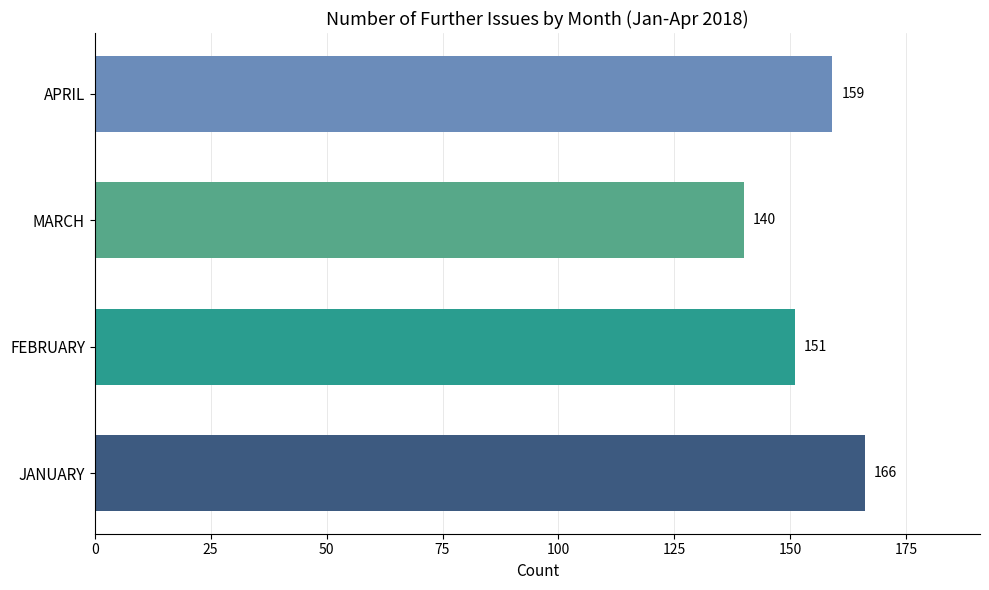

Between APRIL and FEBRUARY, which is larger?

APRIL